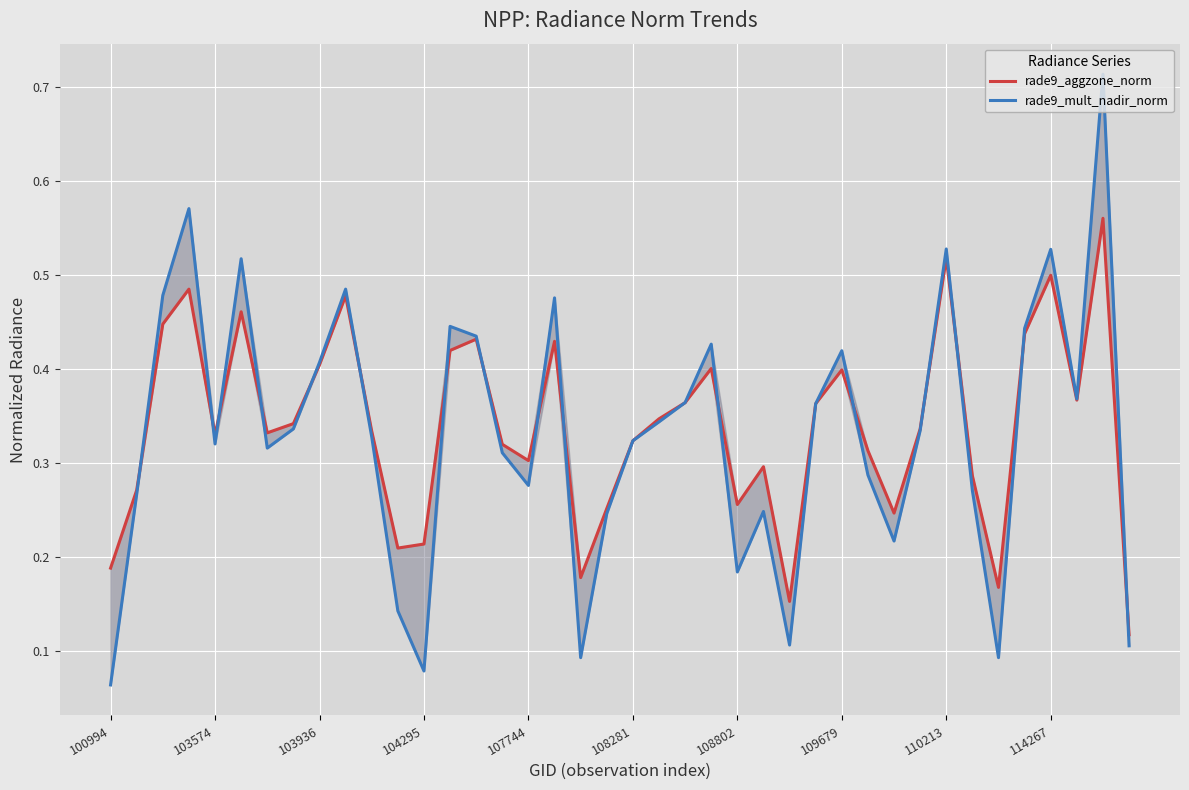

Read the rade9_mult_nadir_norm value at 108802.

0.2